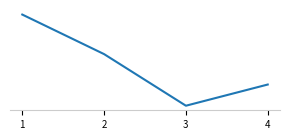

Does the chart display data point markers on the line(s)?

No